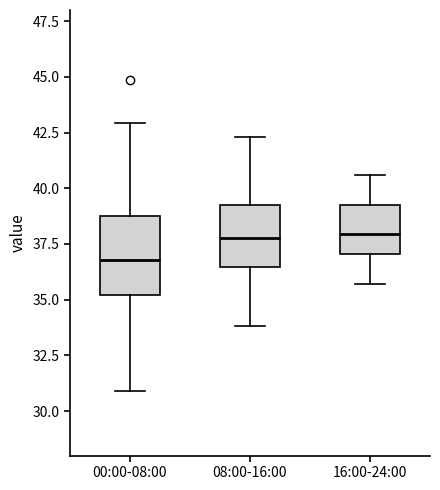

Reading left to right, transcribe this box plot: for each box, give where its median line is, the range the box spans, and where its two whiskers end, as read against the y-axis. The values are not printed on the chart, so give them approximately, as read against the axis.

00:00-08:00: median 37.0, box 35.0 to 38.5, whiskers 31.0 to 43.0
08:00-16:00: median 38.0, box 36.5 to 39.0, whiskers 34.0 to 42.5
16:00-24:00: median 38.0, box 37.0 to 39.5, whiskers 35.5 to 40.5